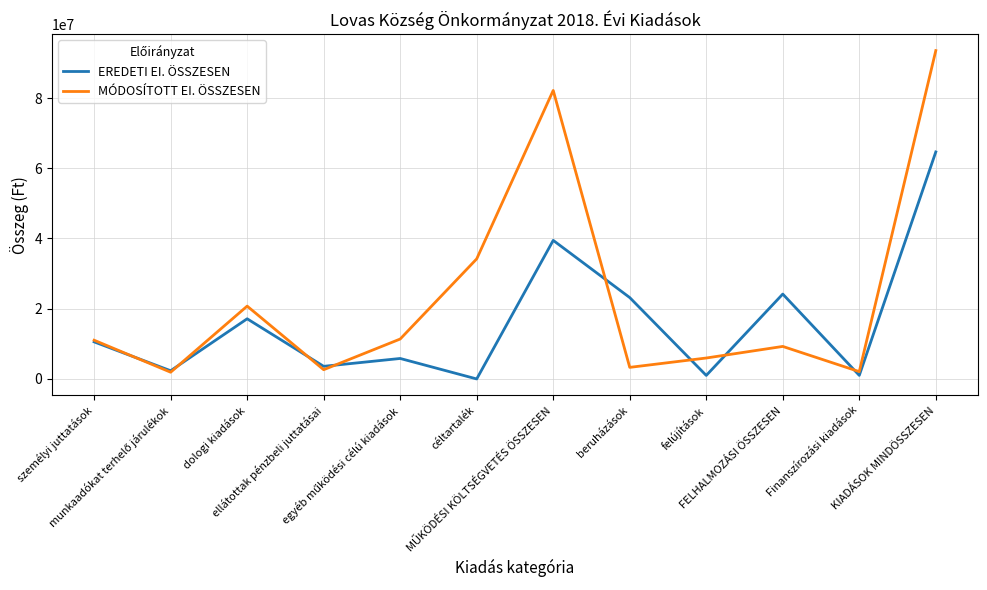

Where is MÓDOSÍTOTT EI. ÖSSZESEN nearest to the value 47714890?

céltartalék